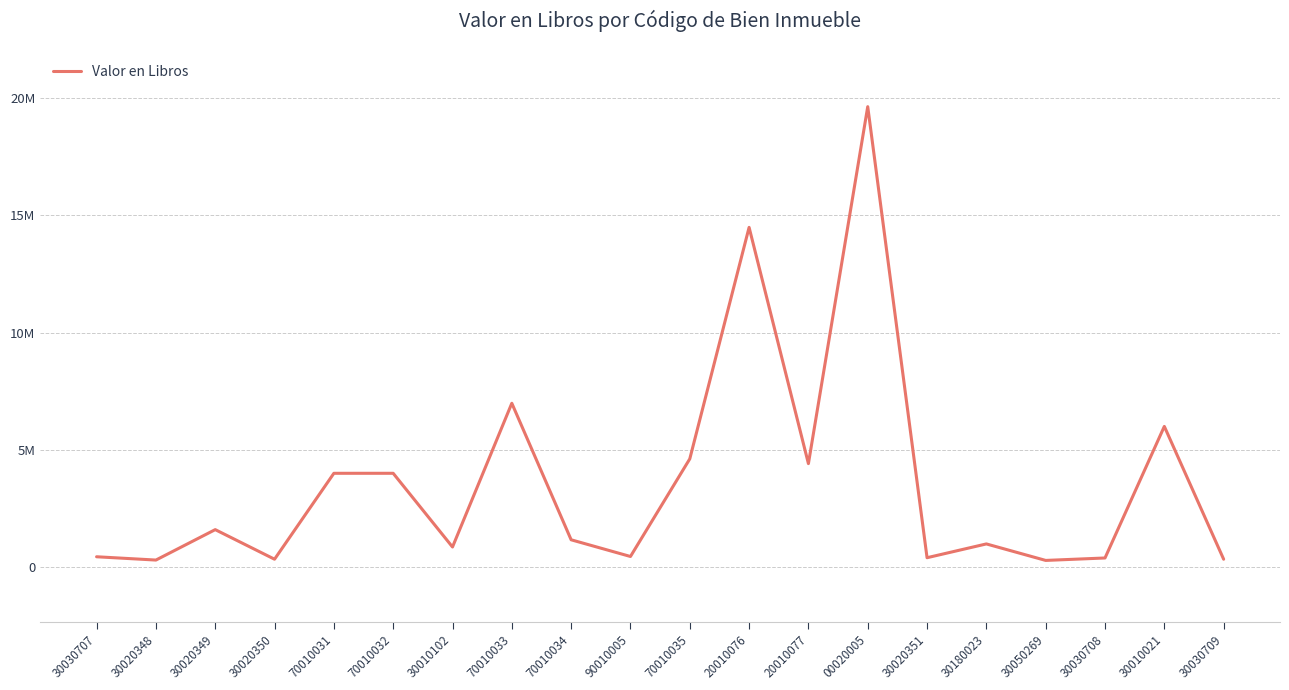

What is the sum of the values at 20010076 and 70010034?

15652337.3